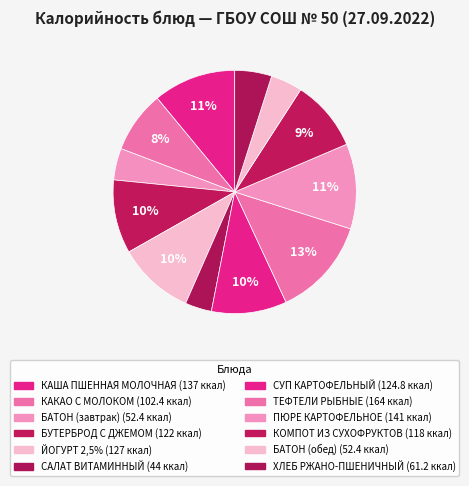

Does БУТЕРБРОД С ДЖЕМОМ represent more than half of the total?

No